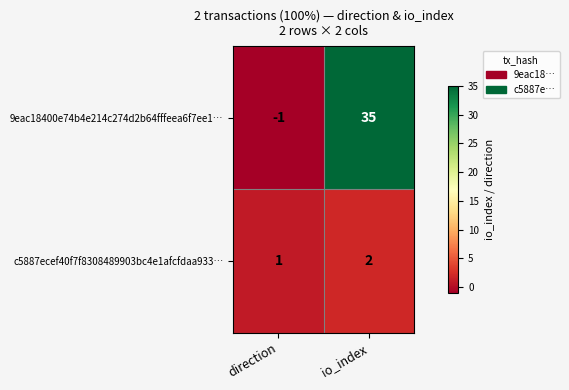

At how many categories does at least one series exceed 27?

1